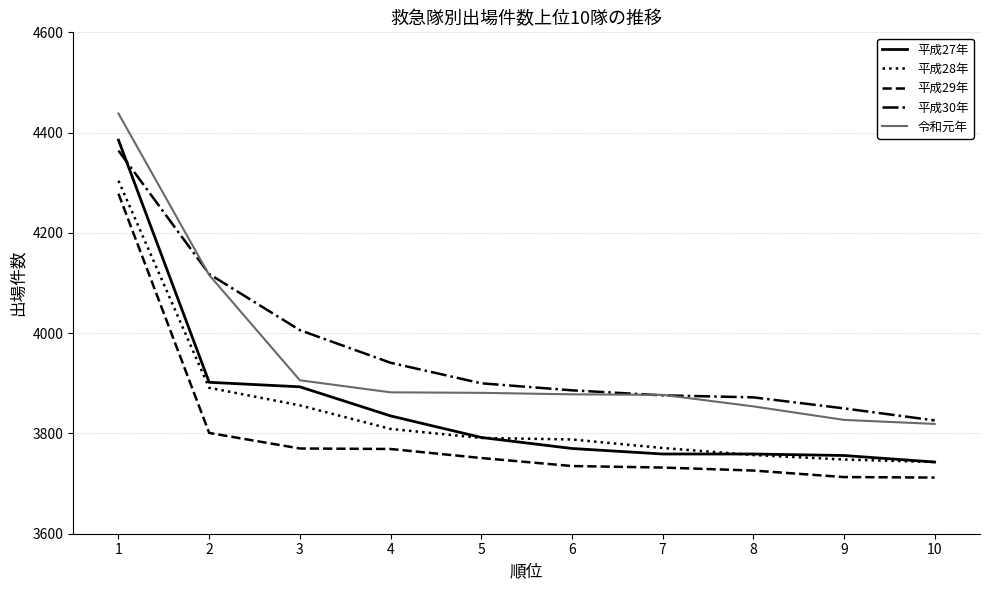

Between 3 and 5, which series saw the biggest shift?

平成30年